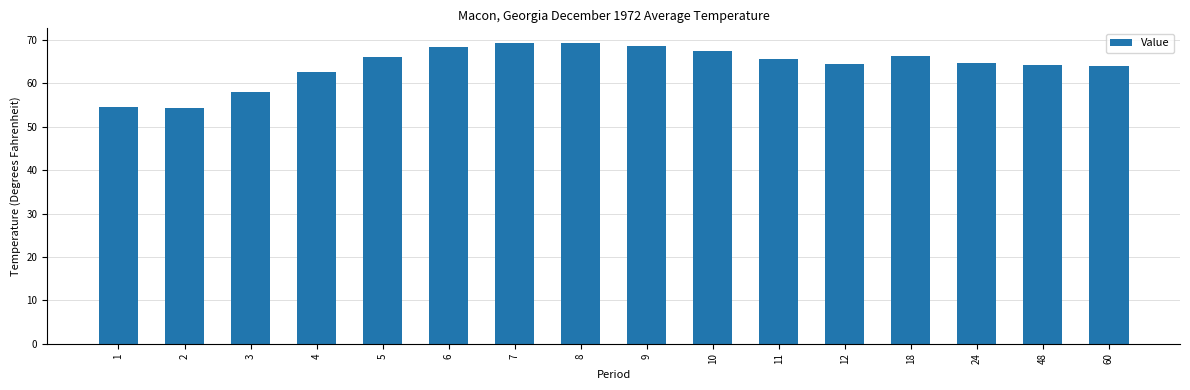

How many distinct data groups are displayed?

1